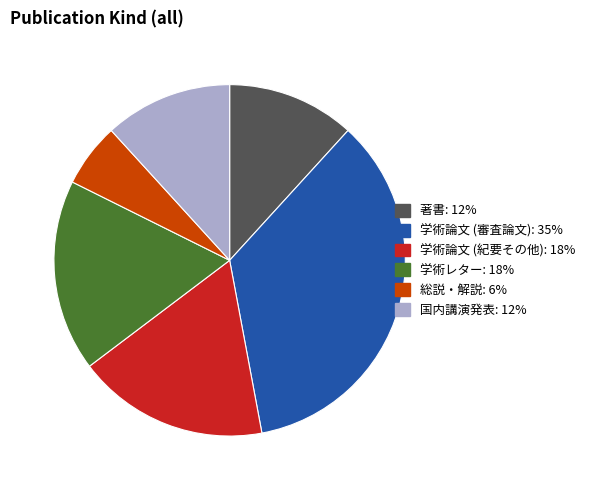

Between 学術論文 (審査論文) and 国内講演発表, which is larger?

学術論文 (審査論文)